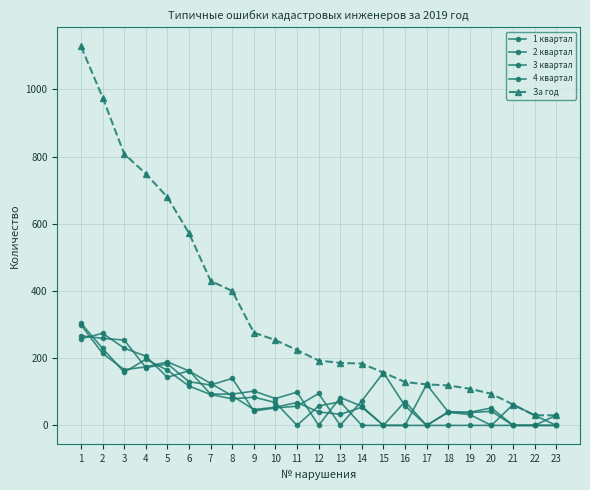

The 4 квартал series shows 39 at 18. True or false?

True